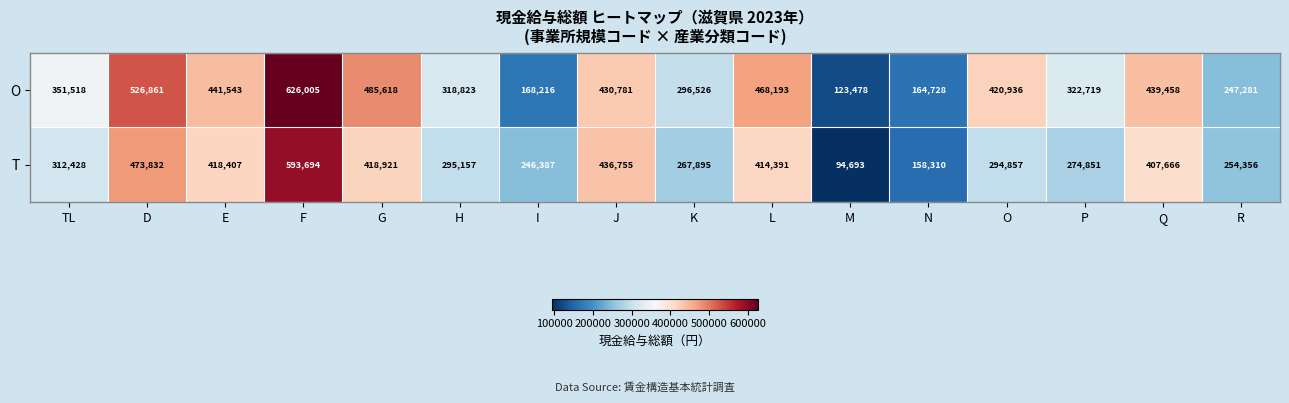

What is the approximate value of T at M, to the nearest 50?

94700